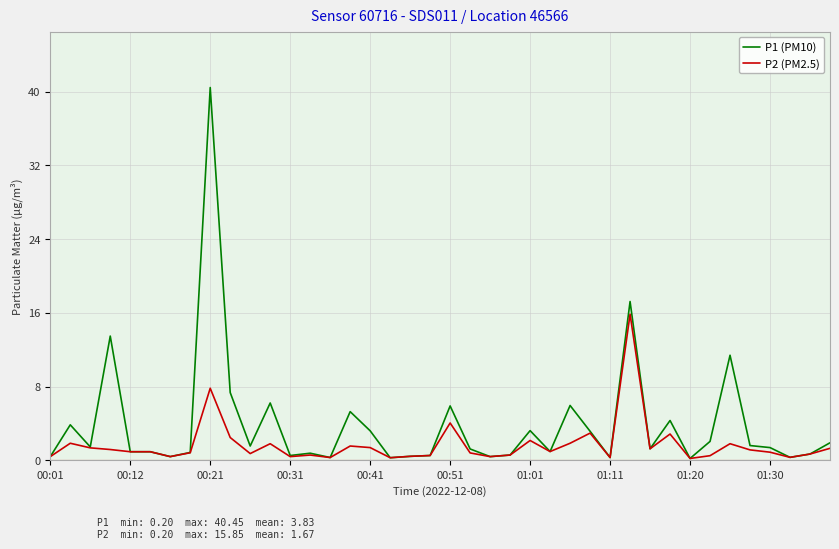

Which series has the largest total across all categories?

P1 (PM10)